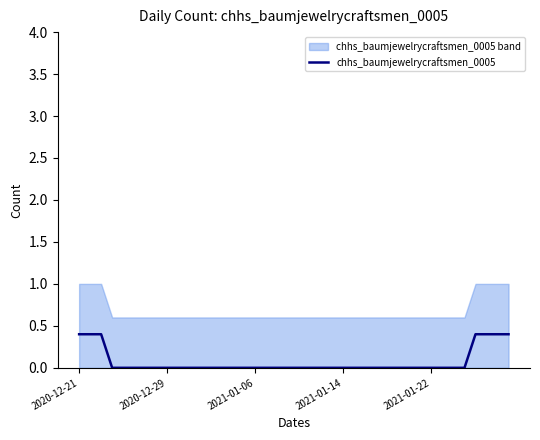

Does the chart display data point markers on the line(s)?

No